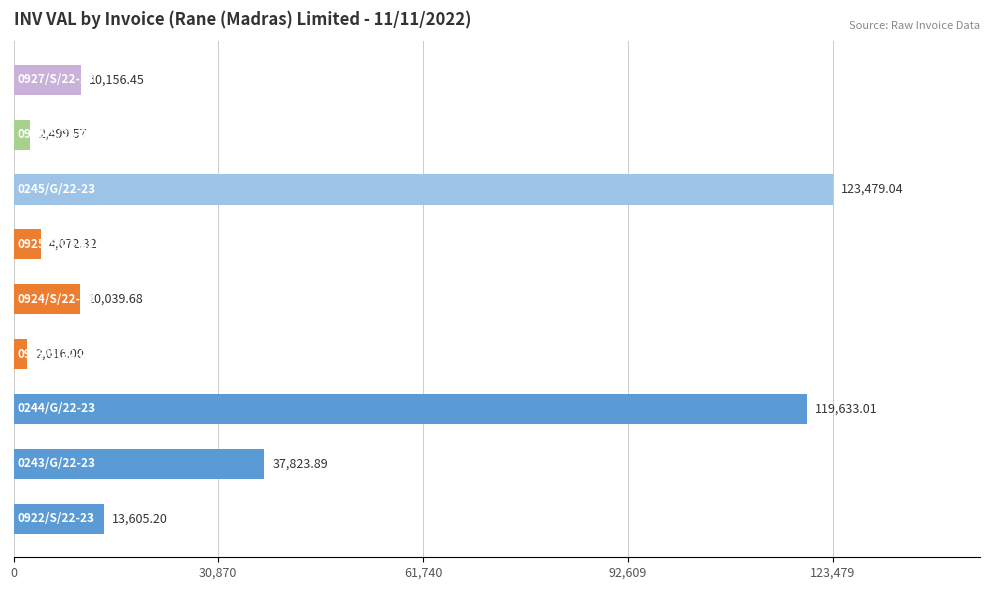

What is the difference between the second highest and minimum values?

117617.0